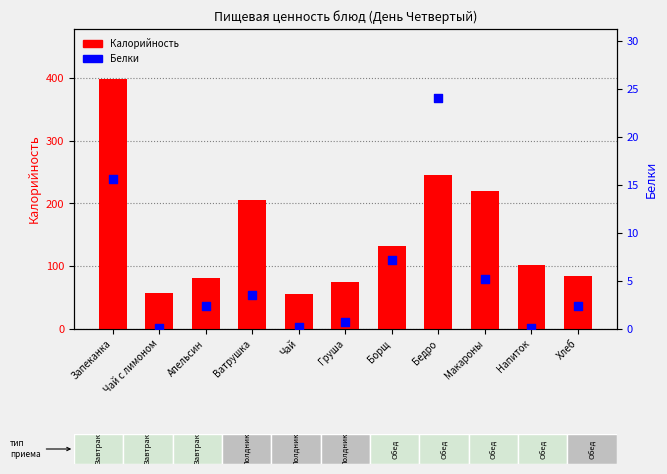

Which series contains the highest Y value?

Калорийность